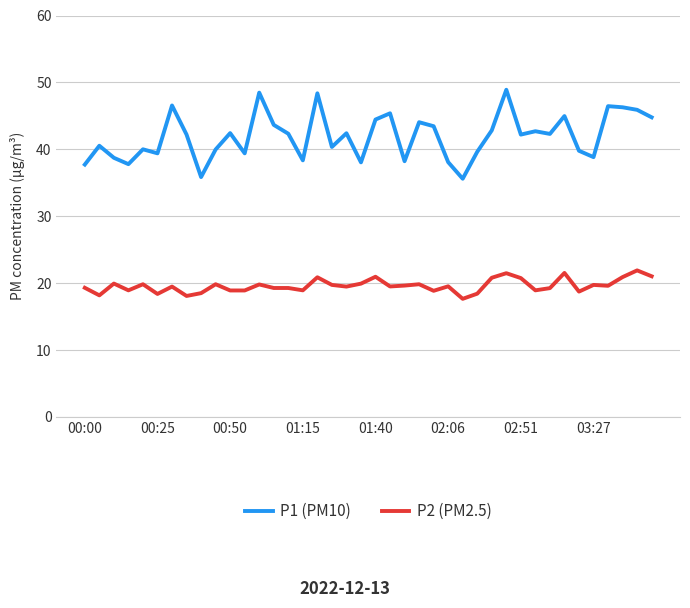

What is the difference between the second highest and second lowest values in the P2 (PM2.5) series?

3.4